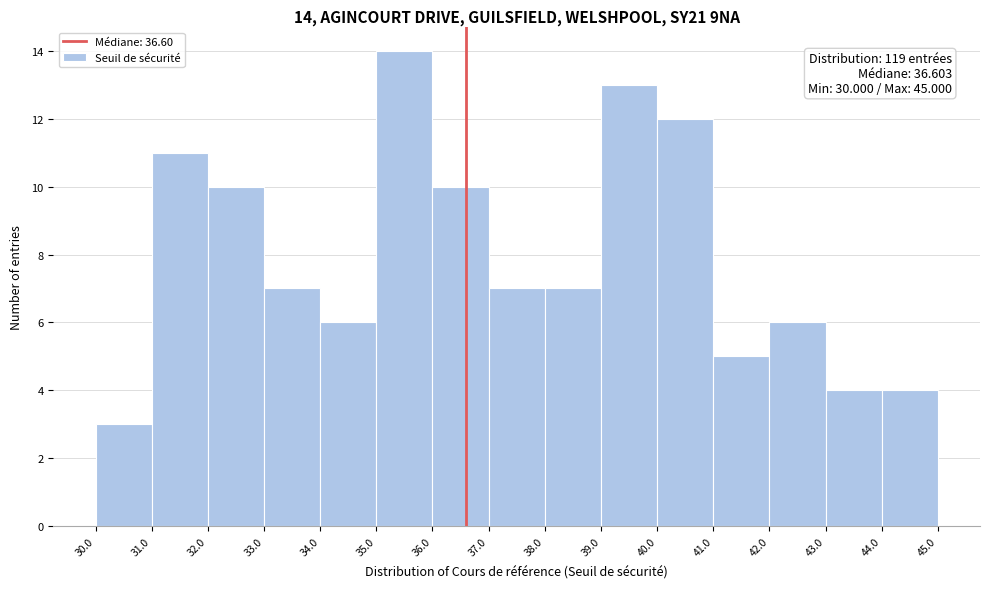

Over which range of the x-axis is the bar tallest?

35.0 to 36.0